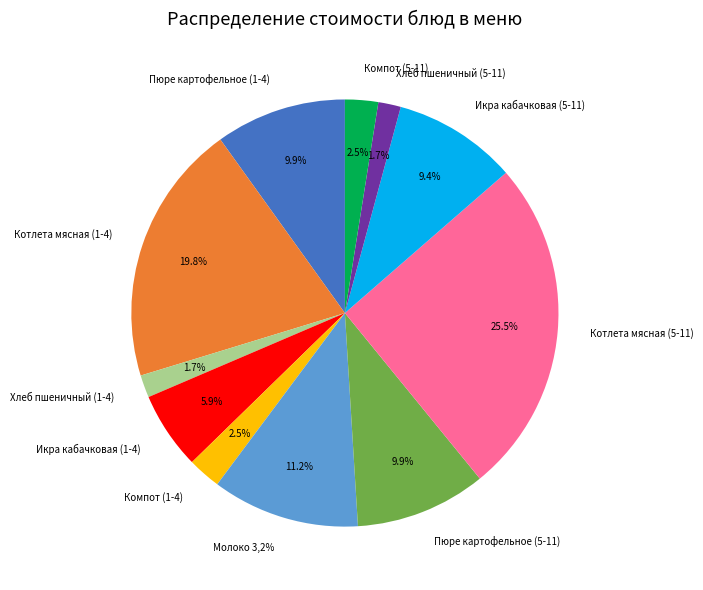

What is the ratio of the value at Икра кабачковая (1-4) to the value at Котлета мясная (5-11)?

0.2